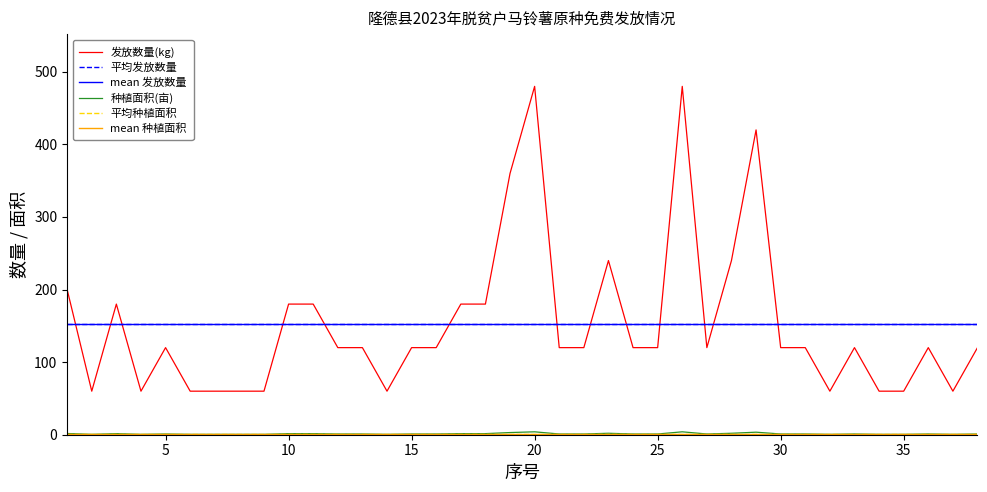

Rank the series by their maximum value, from lowest to highest.

种植面积(亩), 发放数量(kg)